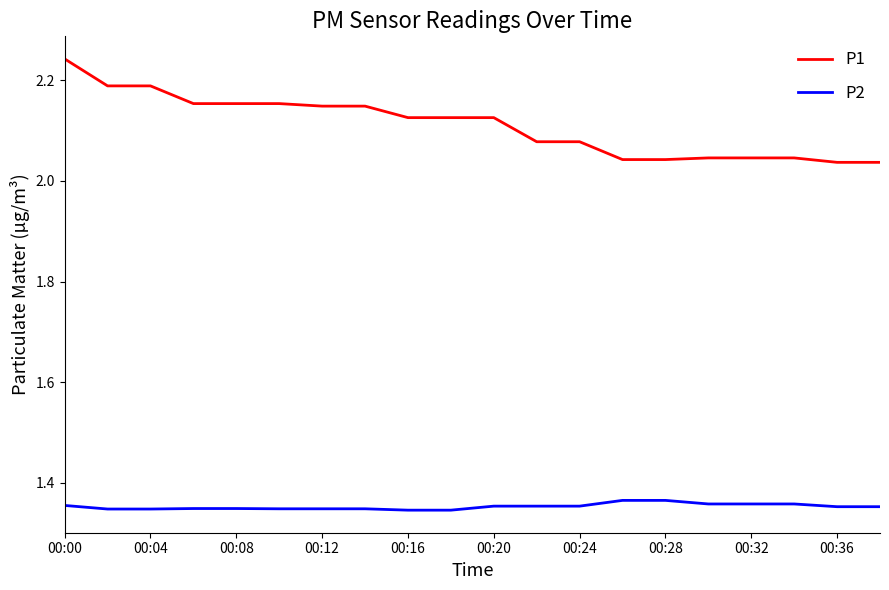

Which series has the largest total across all categories?

P1